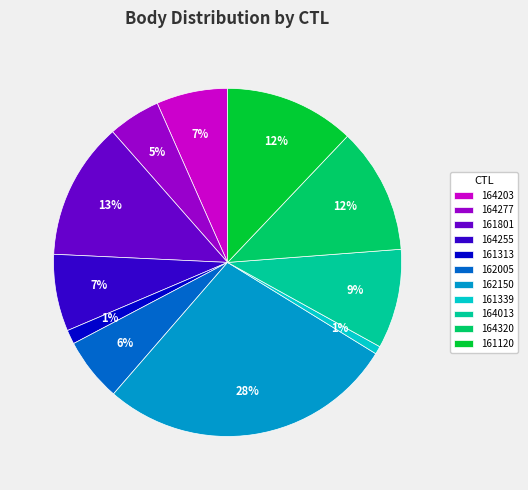

To the nearest percent, what portion does 161339 represent?

1%